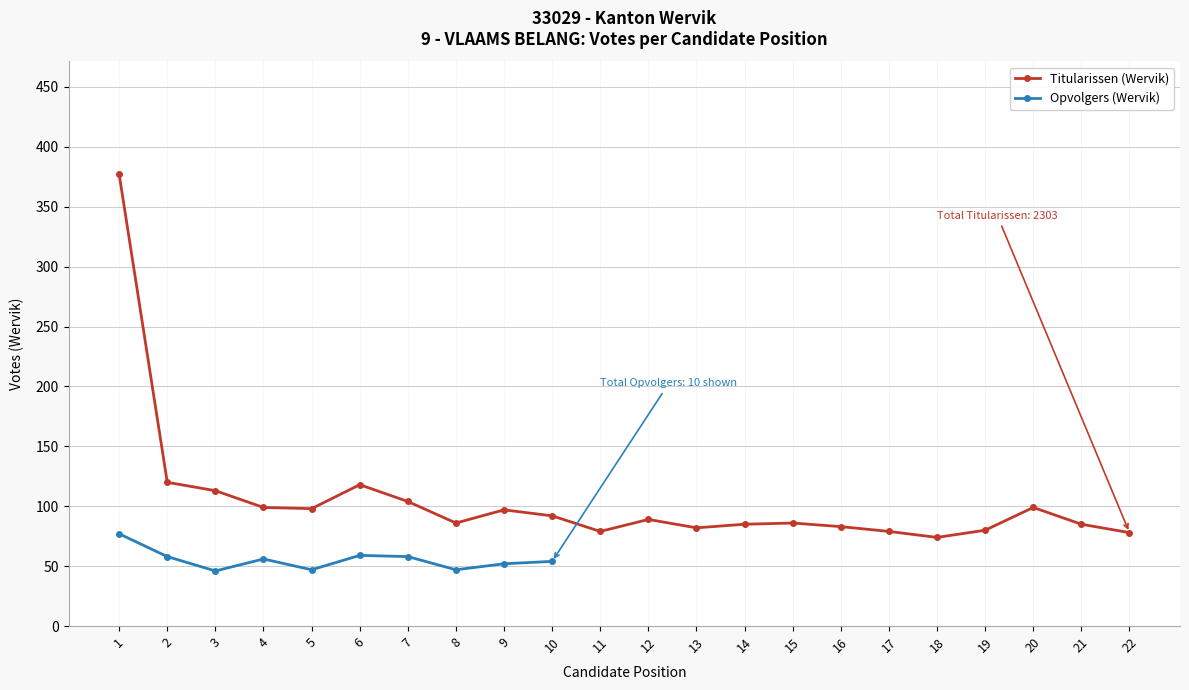

How many points are higher than both their immediate neighbors (excluding endpoints)?

5